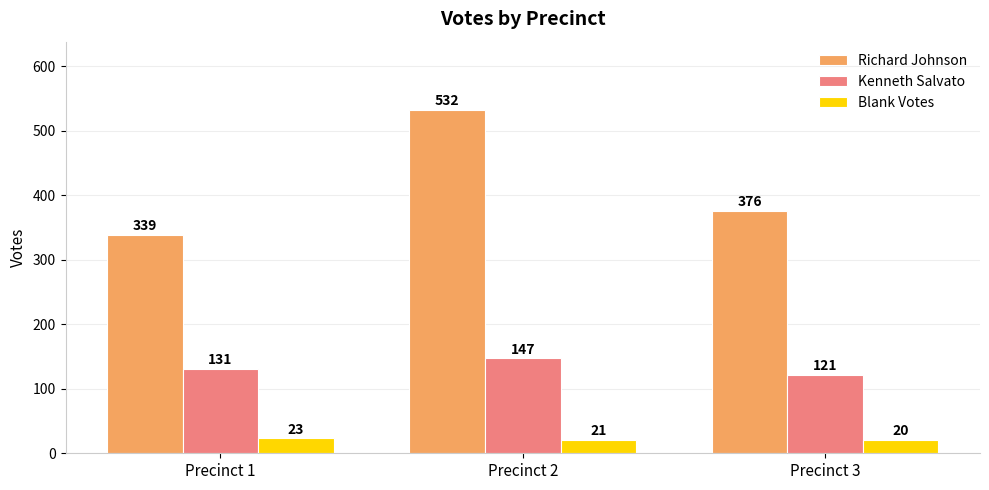

Reading left to right, transcribe all the data shown in this chart.

Richard Johnson: Precinct 1=339	Precinct 2=532	Precinct 3=376
Kenneth Salvato: Precinct 1=131	Precinct 2=147	Precinct 3=121
Blank Votes: Precinct 1=23	Precinct 2=21	Precinct 3=20